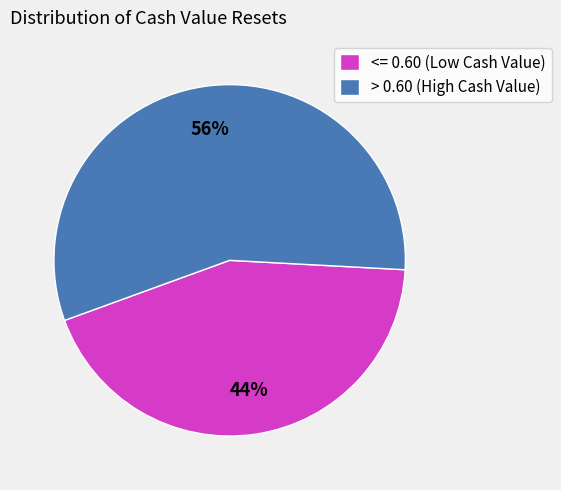

To the nearest percent, what is the average slice percentage?

50%